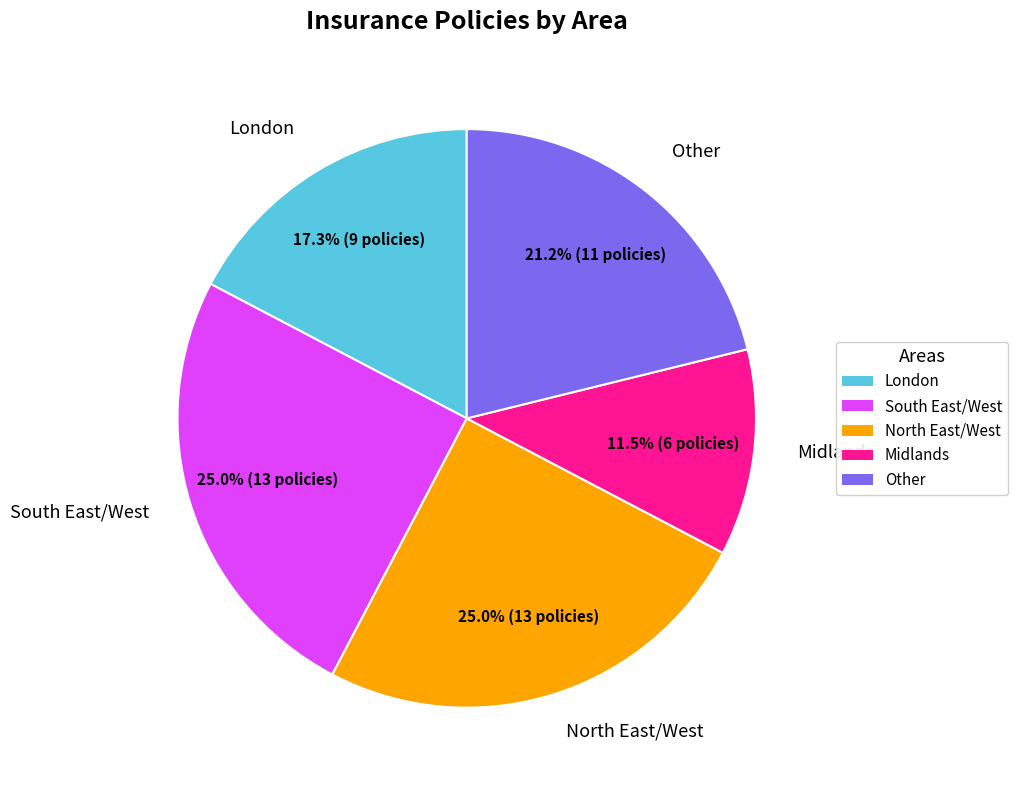

Which slice is the smallest?

Midlands